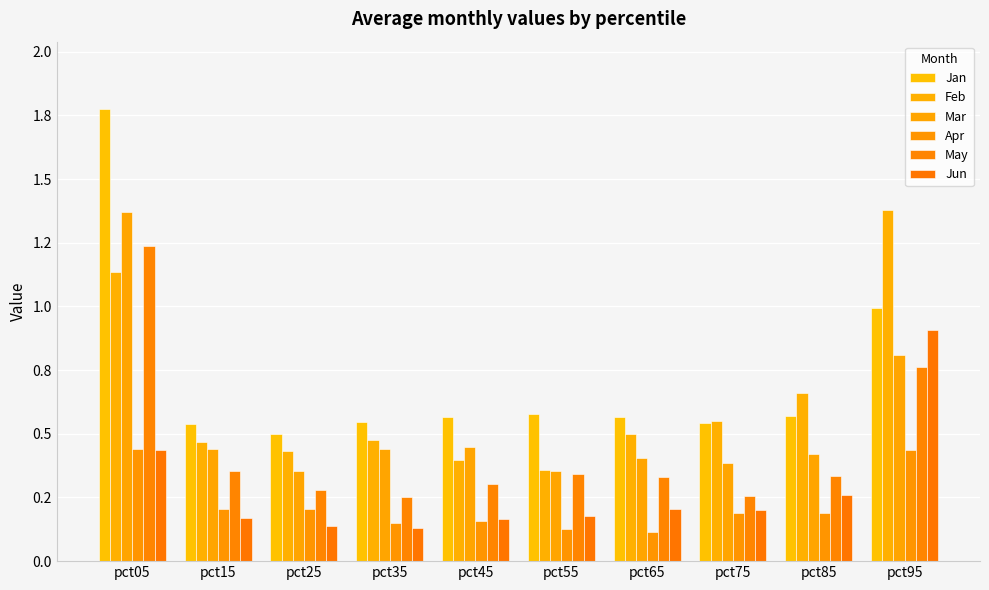

Does the chart contain any negative values?

No